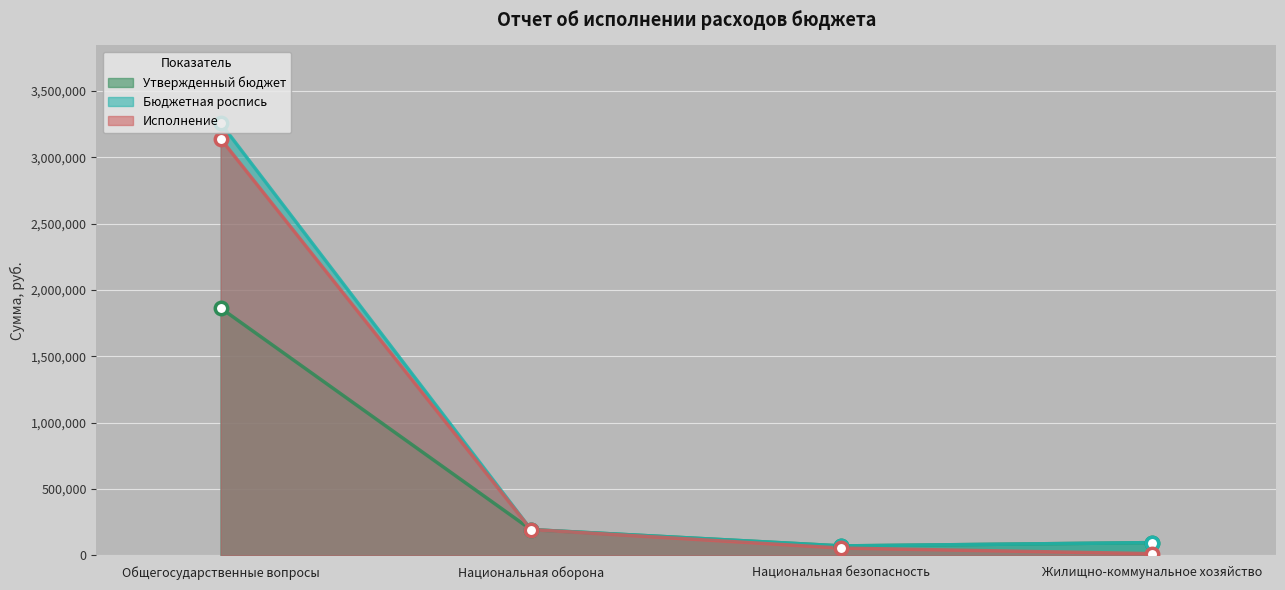

At how many categories does at least one series exceed 2429016?

1